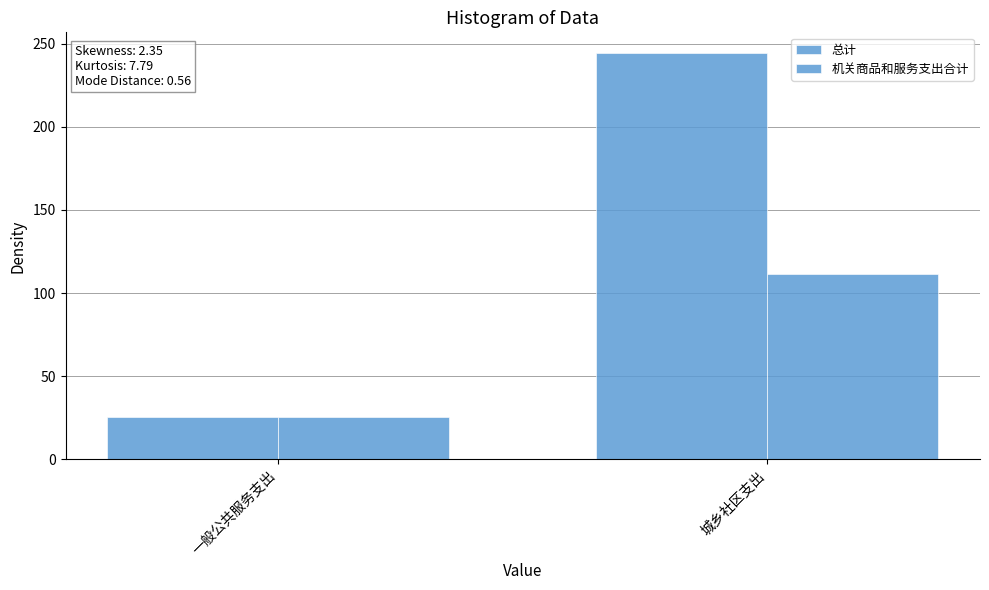

Which series changed the most between 一般公共服务支出 and 城乡社区支出?

总计